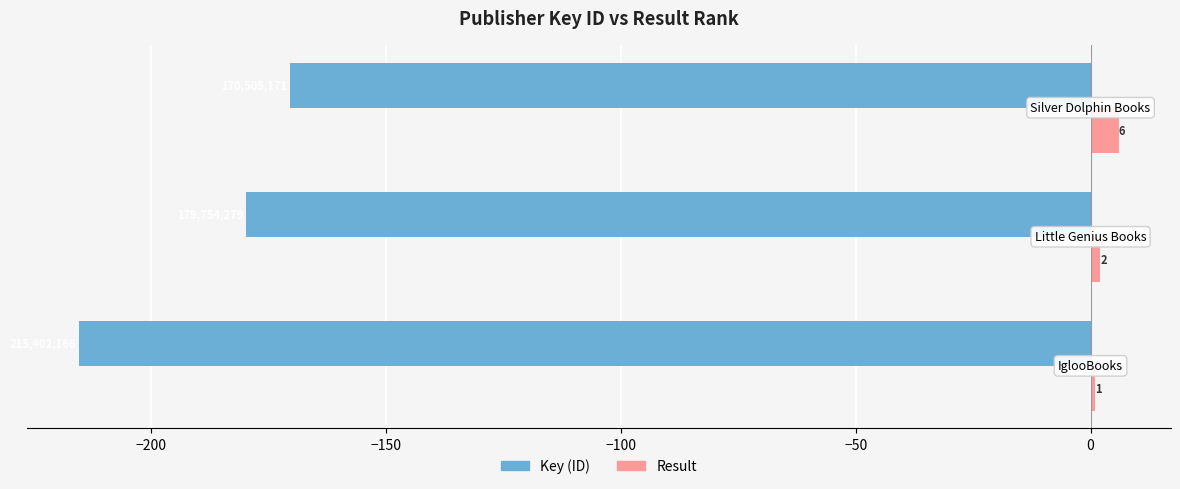

What is the greatest value displayed?

6.0